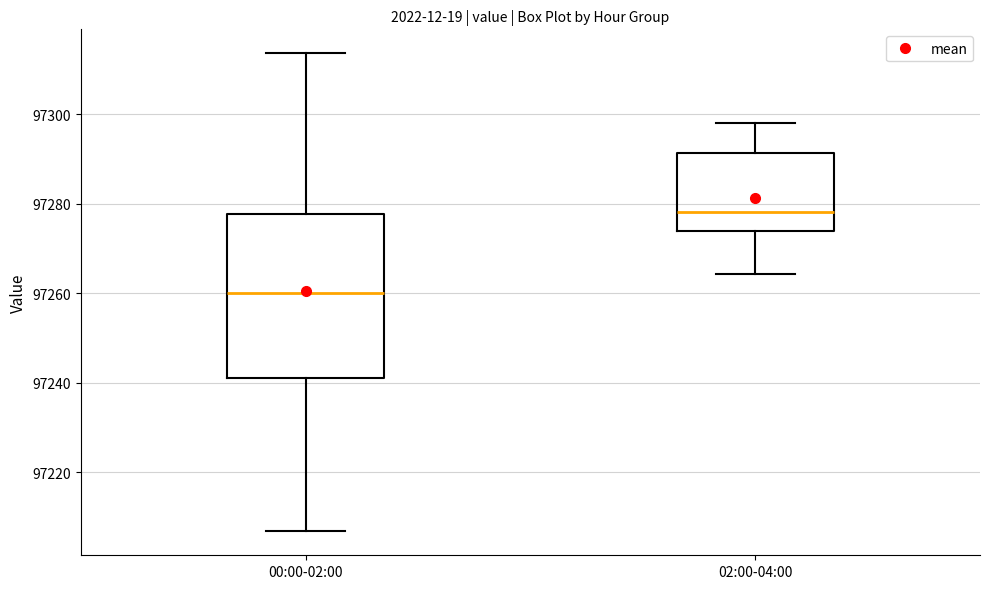

Where does the upper whisker of the box for 00:00-02:00 end on the y-axis? The values are not printed on the chart, so give them approximately, as read against the axis.

97314